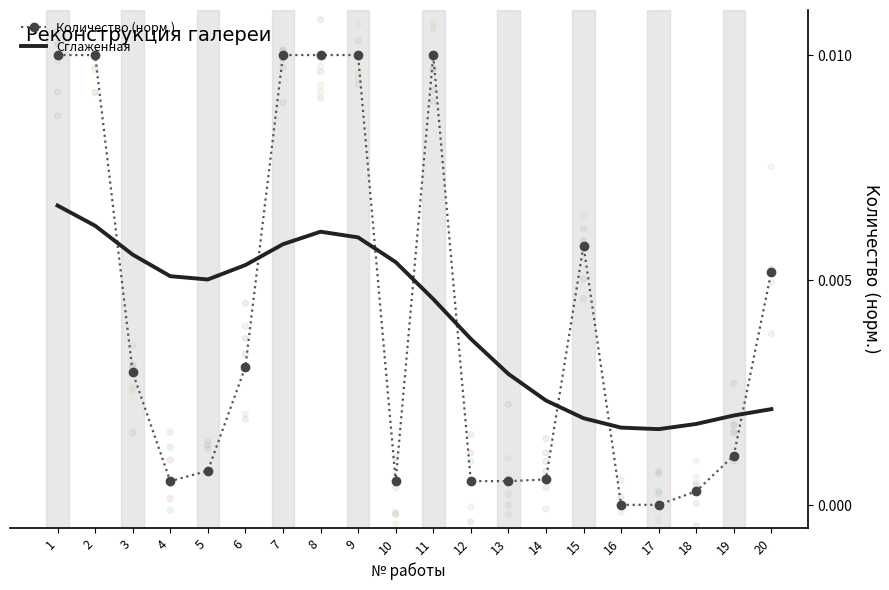

Which series reaches the minimum Y coordinate?

Количество (норм.)